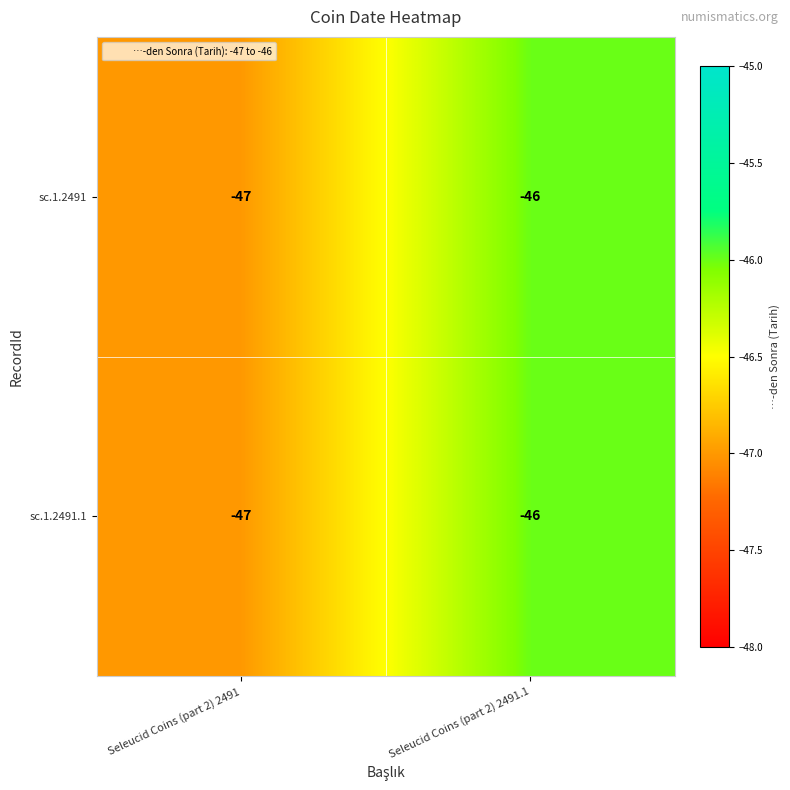

At which category is the sum across all series the highest?

Seleucid Coins (part 2) 2491.1